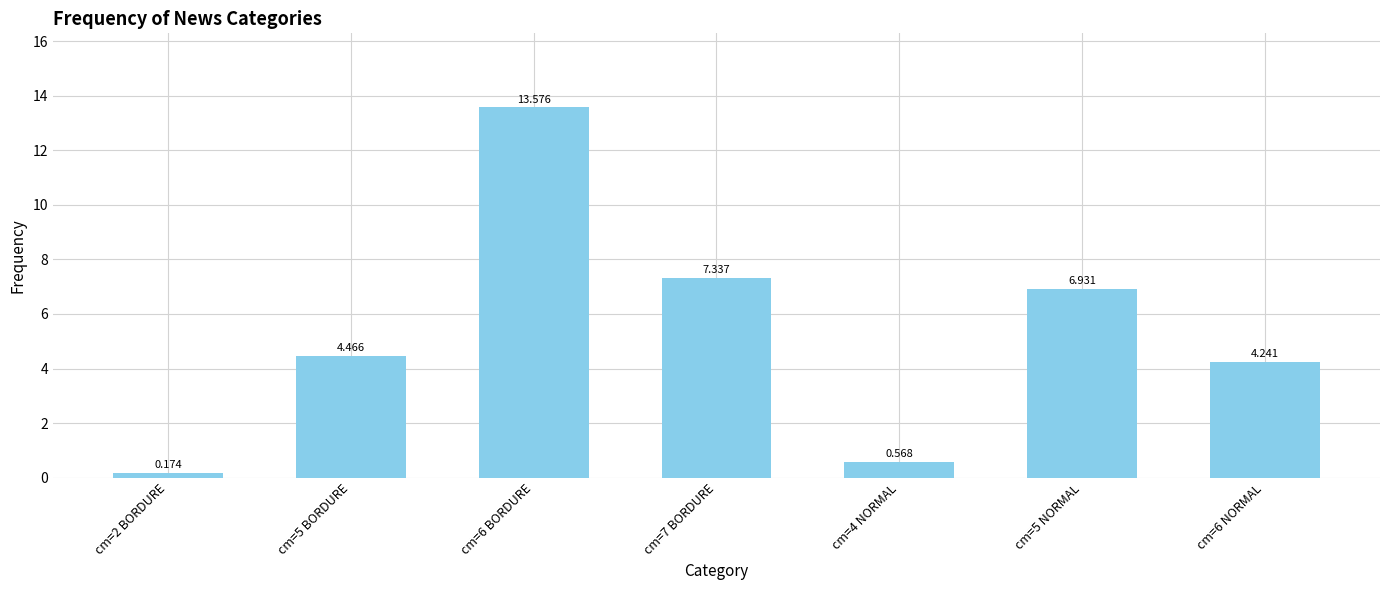

What is the value of the 6th bar from the left?

6.9